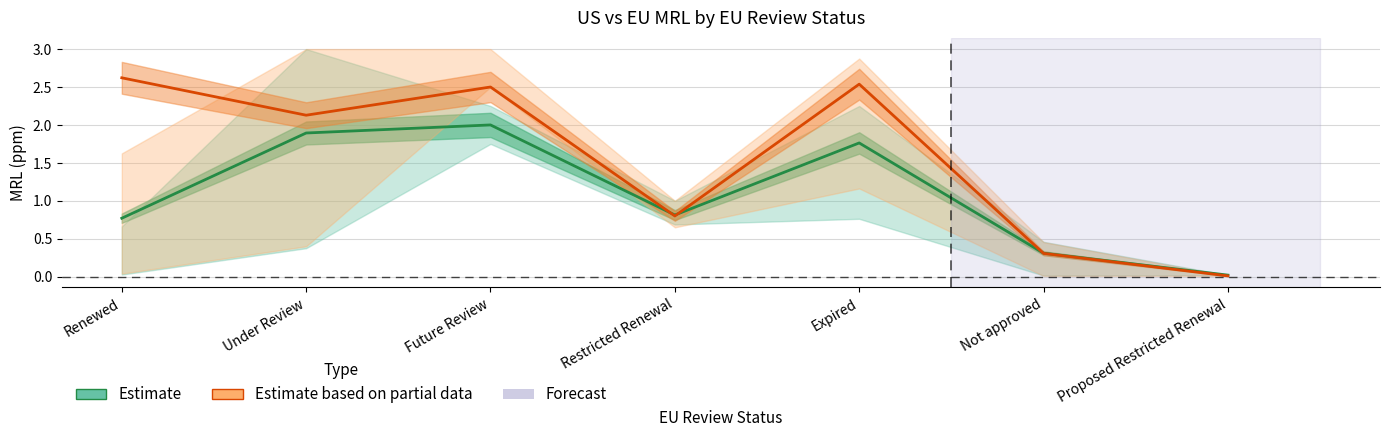

What is the maximum value for Estimate?

2.0